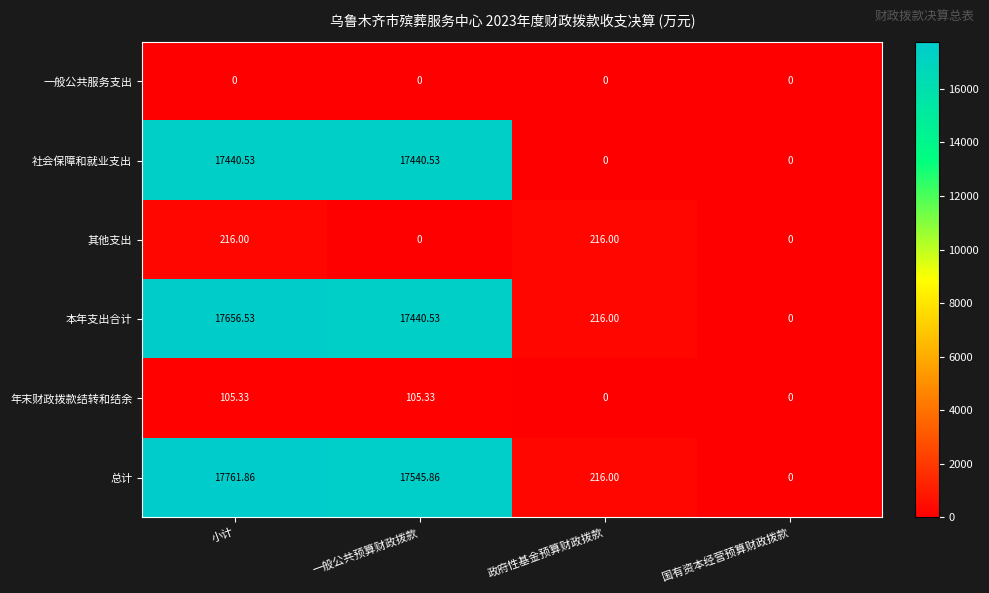

Where does the 总计 series first go above 17545?

小计